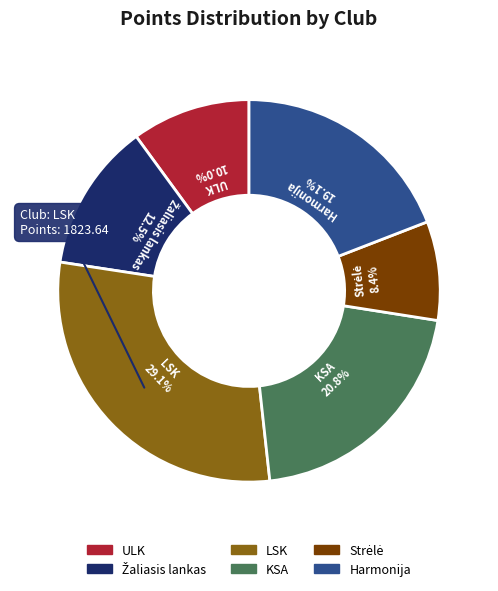

Which has a higher value, LSK or Harmonija?

LSK